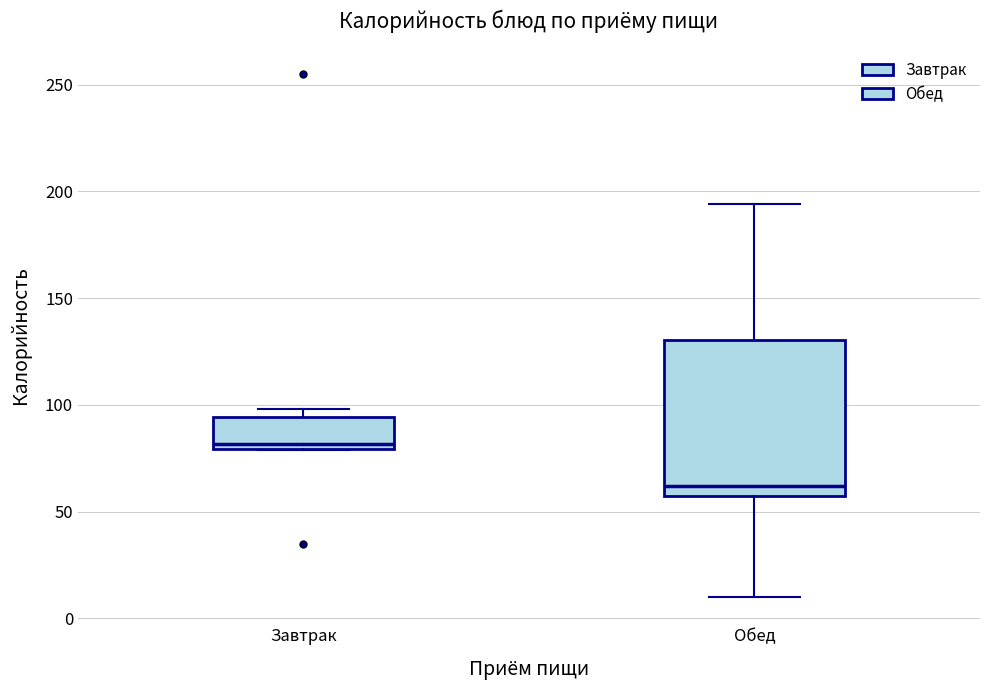

Reading left to right, transcribe this box plot: for each box, give where its median line is, the range the box spans, and where its two whiskers end, as read against the y-axis. The values are not printed on the chart, so give them approximately, as read against the axis.

Завтрак: median 80 (just above the box's lower edge), box 80 to 95, whiskers 80 to 100
Обед: median 60, box 55 to 130, whiskers 10 to 195